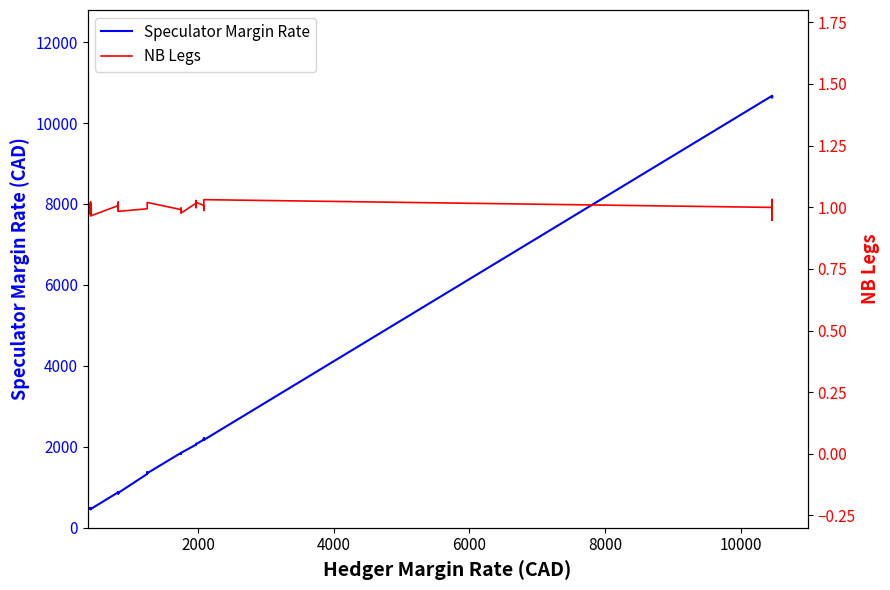

How many data points does each series have?

38